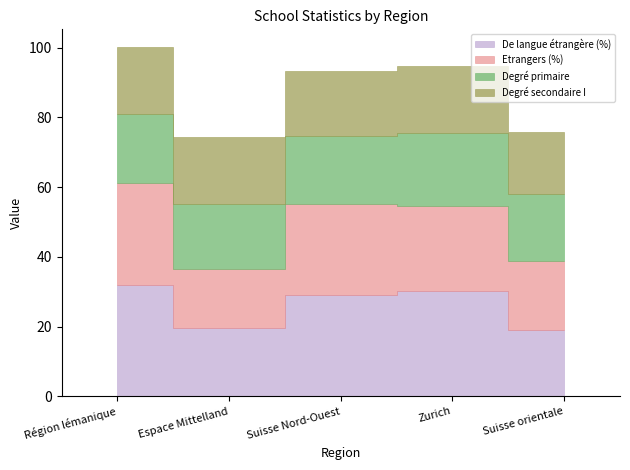

At which label is Etrangers (%) closest to 22?

Suisse orientale